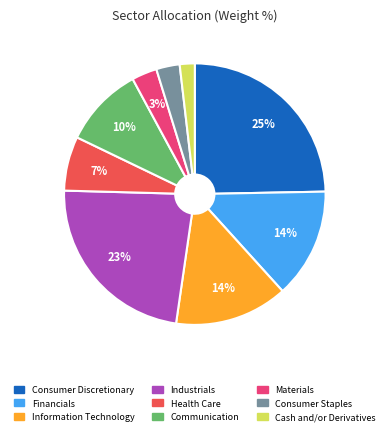

Which category has the smallest portion of the pie?

Cash and/or Derivatives